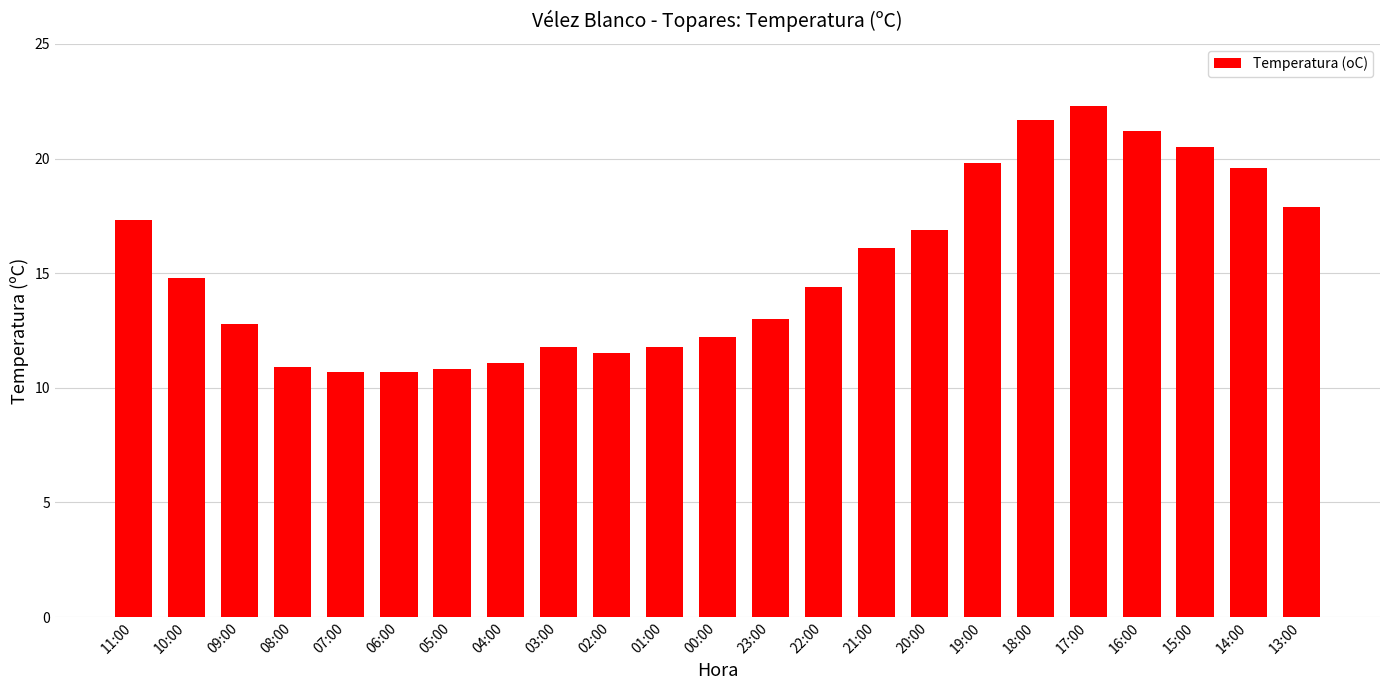

What is the minimum value shown in the chart?

10.7